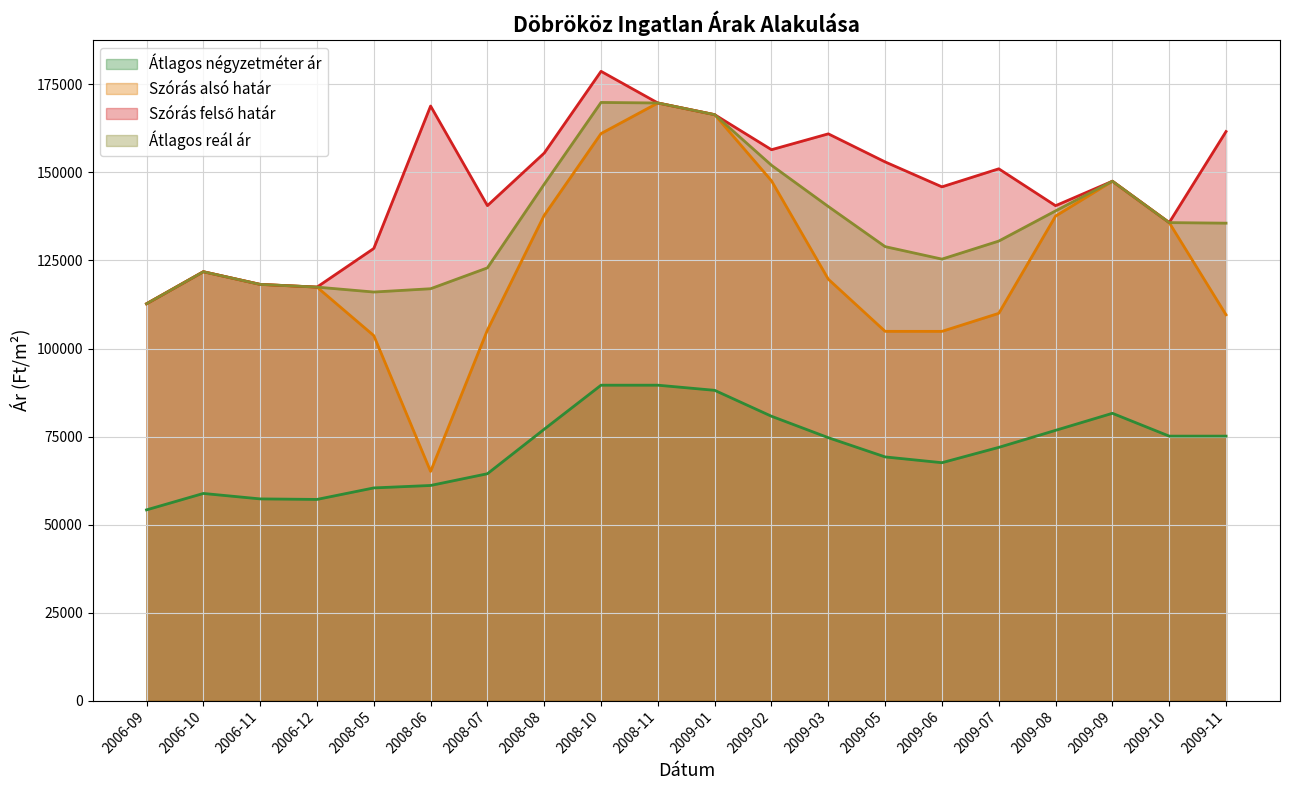

Reading left to right, list all the values displayed in this chart.

Átlagos négyzetméter ár: 54166	58833	57286	57138	60406	61101	64434	77083	89583	89583	88125	80760	74672	69209	67569	71921	76759	81597	75116	75116
Szórás alsó határ: 112710	121811	118215	117443	103670	65086	105233	137841	161056	169739	166420	147631	119693	104878	104871	109993	137623	147519	135762	109580
Szórás felső határ: 112710	121811	118215	117443	128418	168878	140587	155517	178732	169739	166420	156469	160975	153000	145921	151043	140567	147519	135762	161630
Átlagos reál ár: 112710	121811	118215	117443	116044	116982	122910	146679	169894	169739	166420	152050	140334	128939	125396	130518	139095	147519	135762	135605